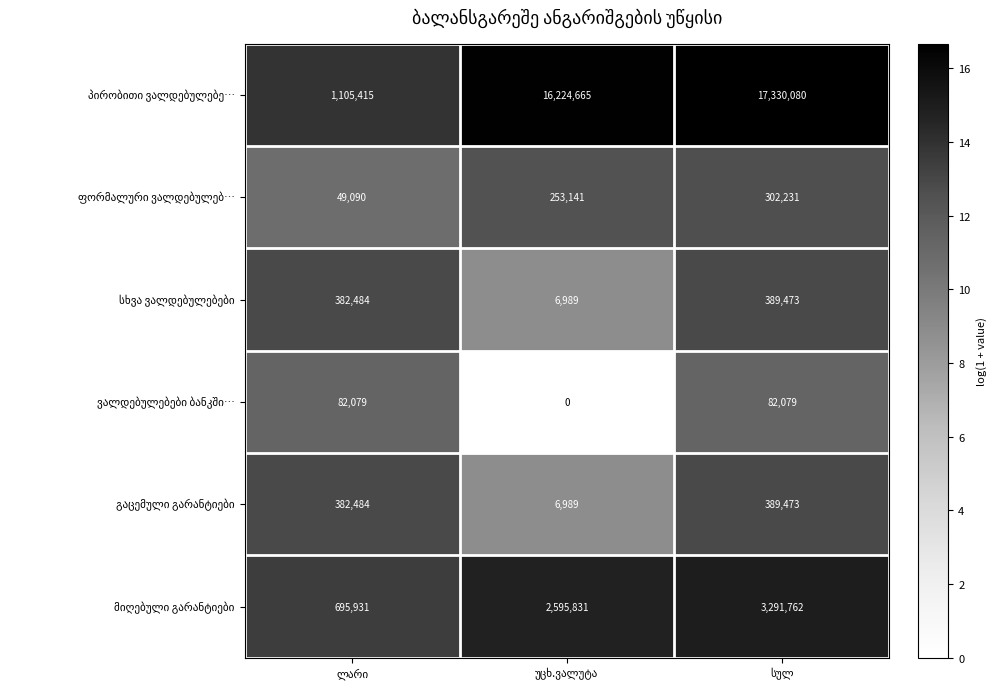

At how many categories does at least one series exceed 279197?

3